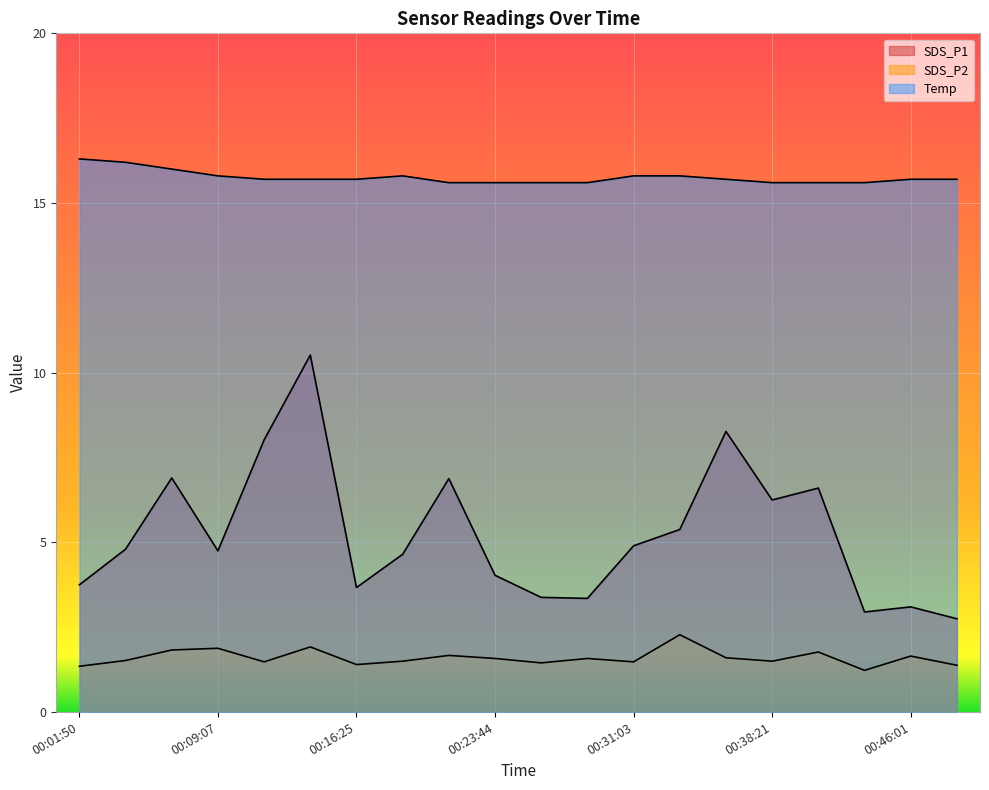

What is the spread (max minus min) of values at 2022/05/15 00:40:48?

13.8